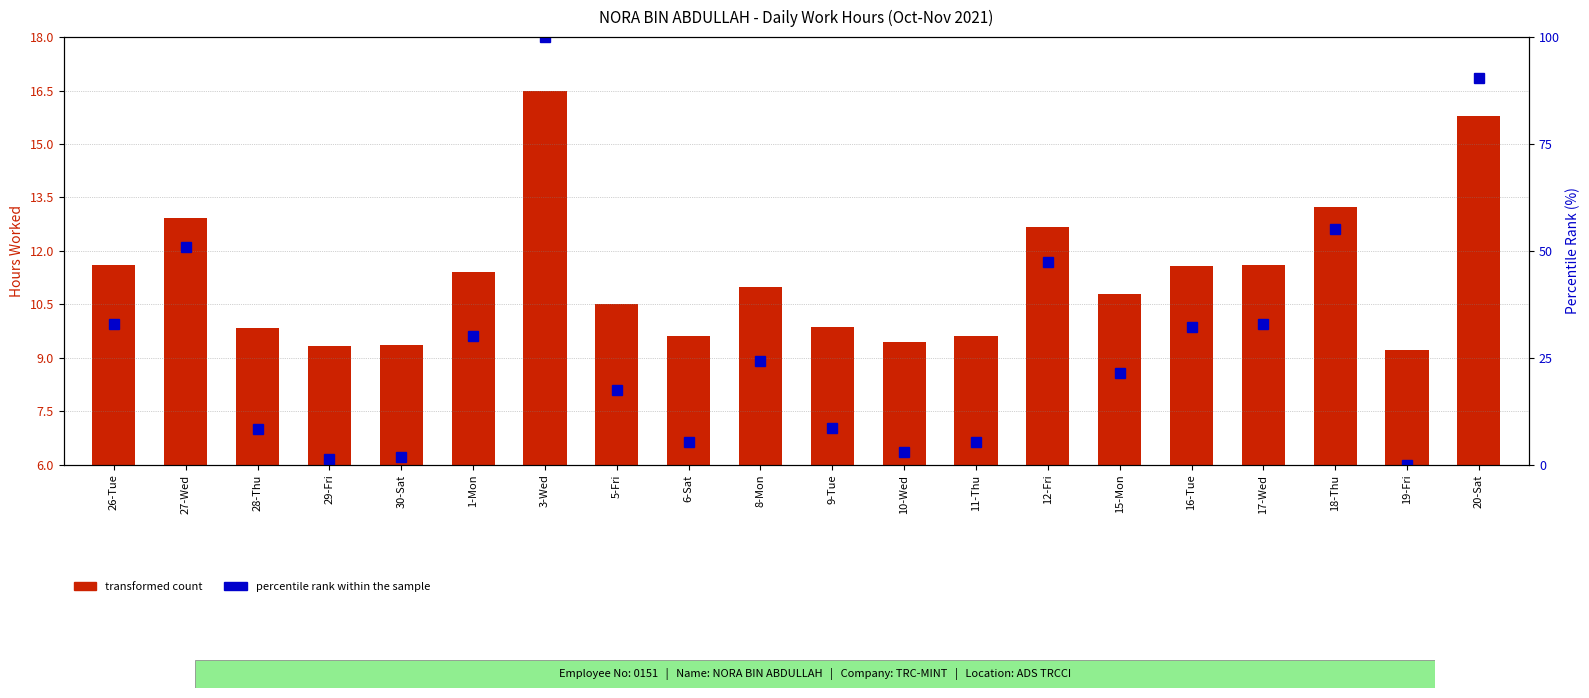

Rank the categories by transformed count value from lowest to highest.

19-Fri, 29-Fri, 30-Sat, 10-Wed, 6-Sat, 11-Thu, 28-Thu, 9-Tue, 5-Fri, 15-Mon, 8-Mon, 1-Mon, 16-Tue, 26-Tue, 17-Wed, 12-Fri, 27-Wed, 18-Thu, 20-Sat, 3-Wed